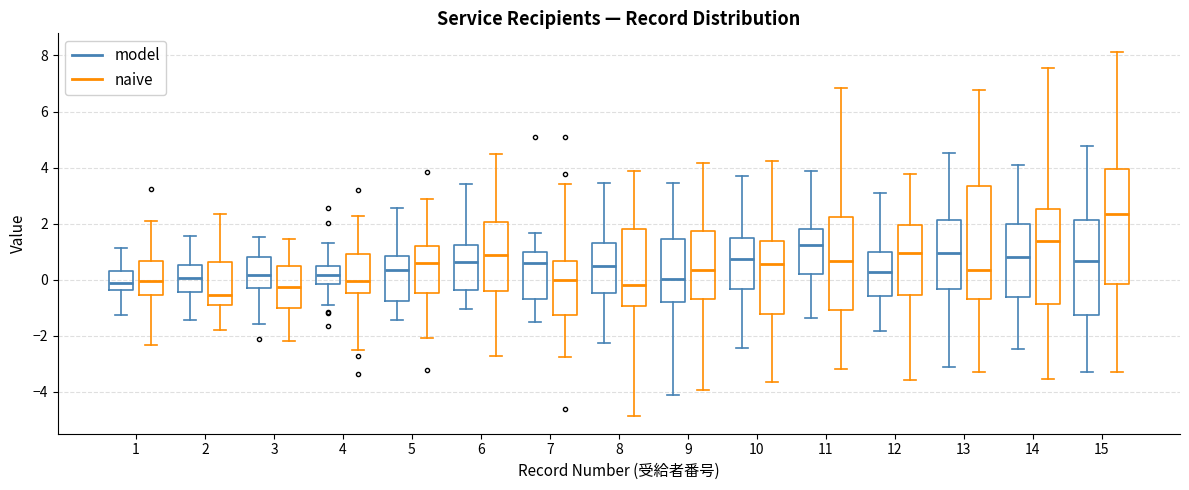

Reading left to right, read every box against the y-axis: the position of its median line, the range the box covers, and the ends of its whiskers. The values are not printed on the chart, so give them approximately, as read against the axis.

1 (model): median -0.2, box -0.4 to 0.2, whiskers -1.2 to 1.2
1 (naive): median 0.0, box -0.6 to 0.6, whiskers -2.4 to 2.0
2 (model): median 0.0, box -0.4 to 0.6, whiskers -1.4 to 1.6
2 (naive): median -0.6, box -1.0 to 0.6, whiskers -1.8 to 2.4
3 (model): median 0.2, box -0.2 to 0.8, whiskers -1.6 to 1.6
3 (naive): median -0.2, box -1.0 to 0.4, whiskers -2.2 to 1.4
4 (model): median 0.2, box -0.2 to 0.4, whiskers -1.0 to 1.2
4 (naive): median 0.0, box -0.4 to 1.0, whiskers -2.4 to 2.2
5 (model): median 0.4, box -0.8 to 0.8, whiskers -1.4 to 2.6
5 (naive): median 0.6, box -0.4 to 1.2, whiskers -2.0 to 2.8
6 (model): median 0.6, box -0.4 to 1.2, whiskers -1.0 to 3.4
6 (naive): median 0.8, box -0.4 to 2.0, whiskers -2.8 to 4.4
7 (model): median 0.6, box -0.8 to 1.0, whiskers -1.6 to 1.6
7 (naive): median 0.0, box -1.2 to 0.6, whiskers -2.8 to 3.4
8 (model): median 0.4, box -0.4 to 1.4, whiskers -2.2 to 3.4
8 (naive): median -0.2, box -1.0 to 1.8, whiskers -4.8 to 3.8
9 (model): median 0.0, box -0.8 to 1.4, whiskers -4.2 to 3.4
9 (naive): median 0.4, box -0.6 to 1.8, whiskers -4.0 to 4.2
10 (model): median 0.8, box -0.4 to 1.4, whiskers -2.4 to 3.6
10 (naive): median 0.6, box -1.2 to 1.4, whiskers -3.6 to 4.2
11 (model): median 1.2, box 0.2 to 1.8, whiskers -1.4 to 3.8
11 (naive): median 0.6, box -1.0 to 2.2, whiskers -3.2 to 6.8
12 (model): median 0.2, box -0.6 to 1.0, whiskers -1.8 to 3.0
12 (naive): median 1.0, box -0.6 to 2.0, whiskers -3.6 to 3.8
13 (model): median 1.0, box -0.4 to 2.2, whiskers -3.2 to 4.6
13 (naive): median 0.4, box -0.6 to 3.4, whiskers -3.2 to 6.8
14 (model): median 0.8, box -0.6 to 2.0, whiskers -2.4 to 4.2
14 (naive): median 1.4, box -0.8 to 2.6, whiskers -3.6 to 7.6
15 (model): median 0.6, box -1.2 to 2.2, whiskers -3.2 to 4.8
15 (naive): median 2.4, box -0.2 to 4.0, whiskers -3.2 to 8.2